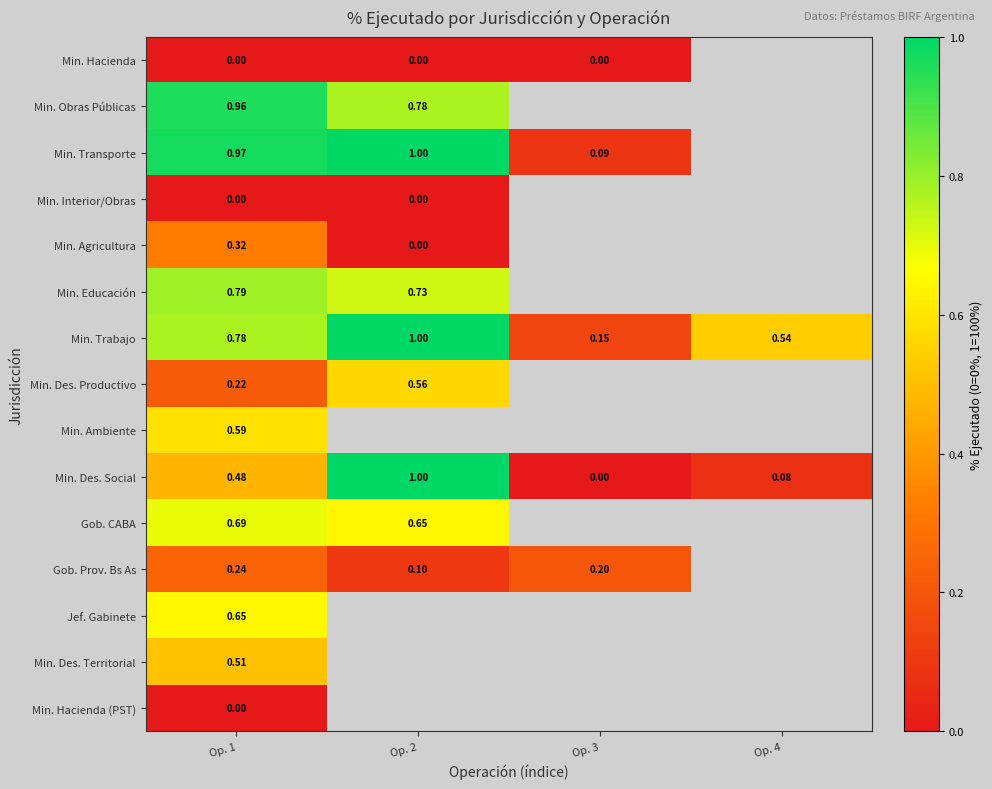

At how many categories does at least one series exceed 0?

4